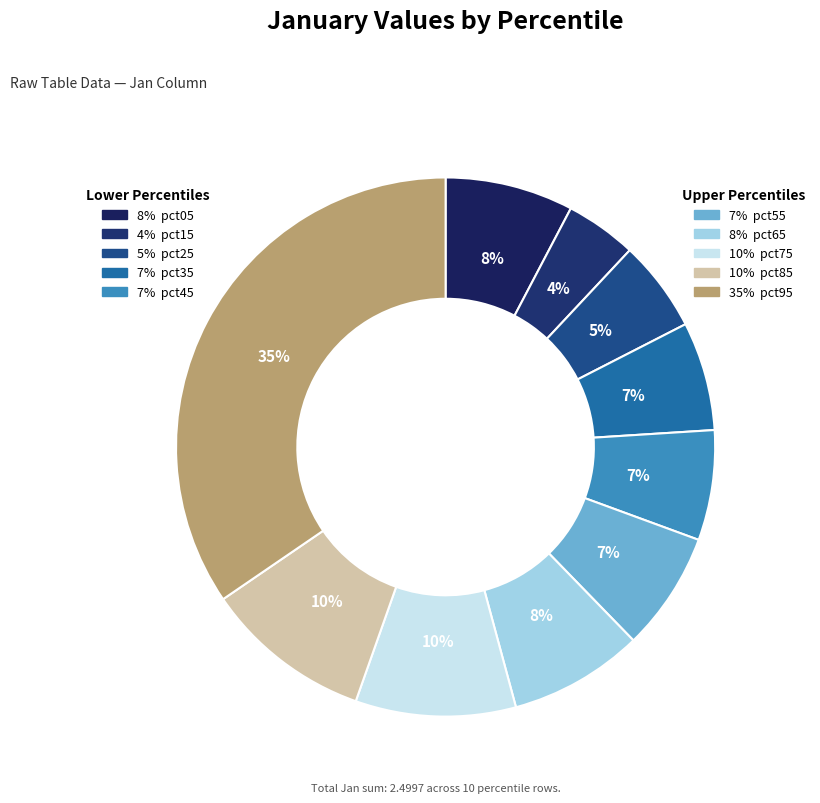

Which category has the biggest portion of the pie?

pct95